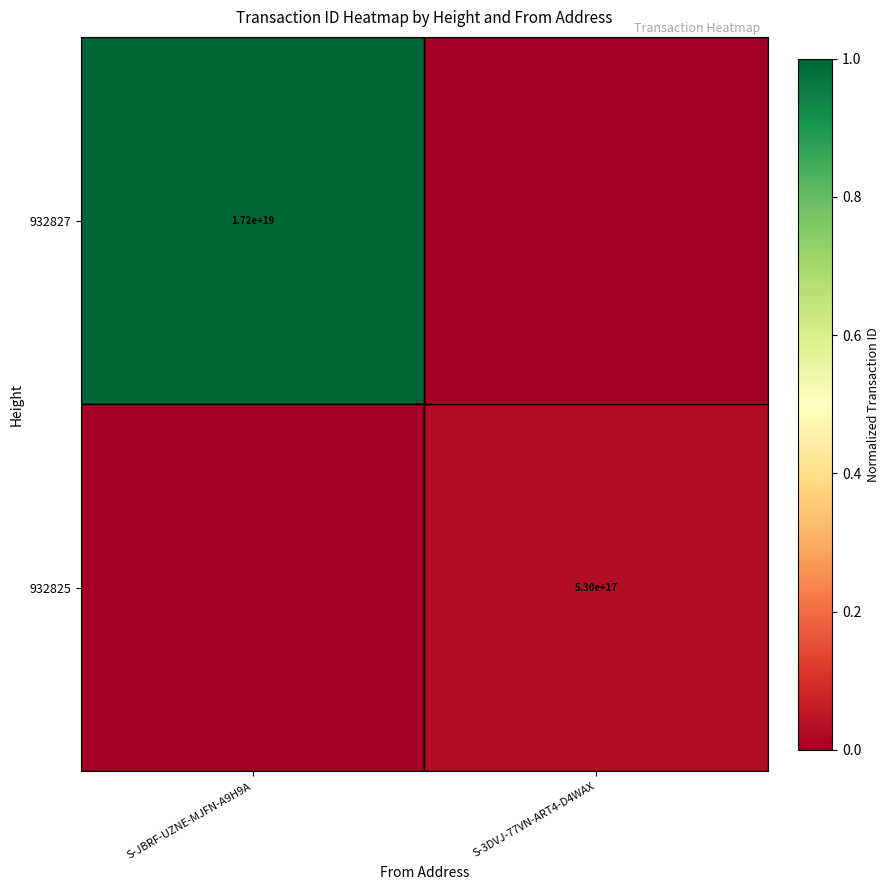

Is it true that 932827 equals 29850645166185324544 at S-JBRF-UZNE-MJFN-A9H9A?

False